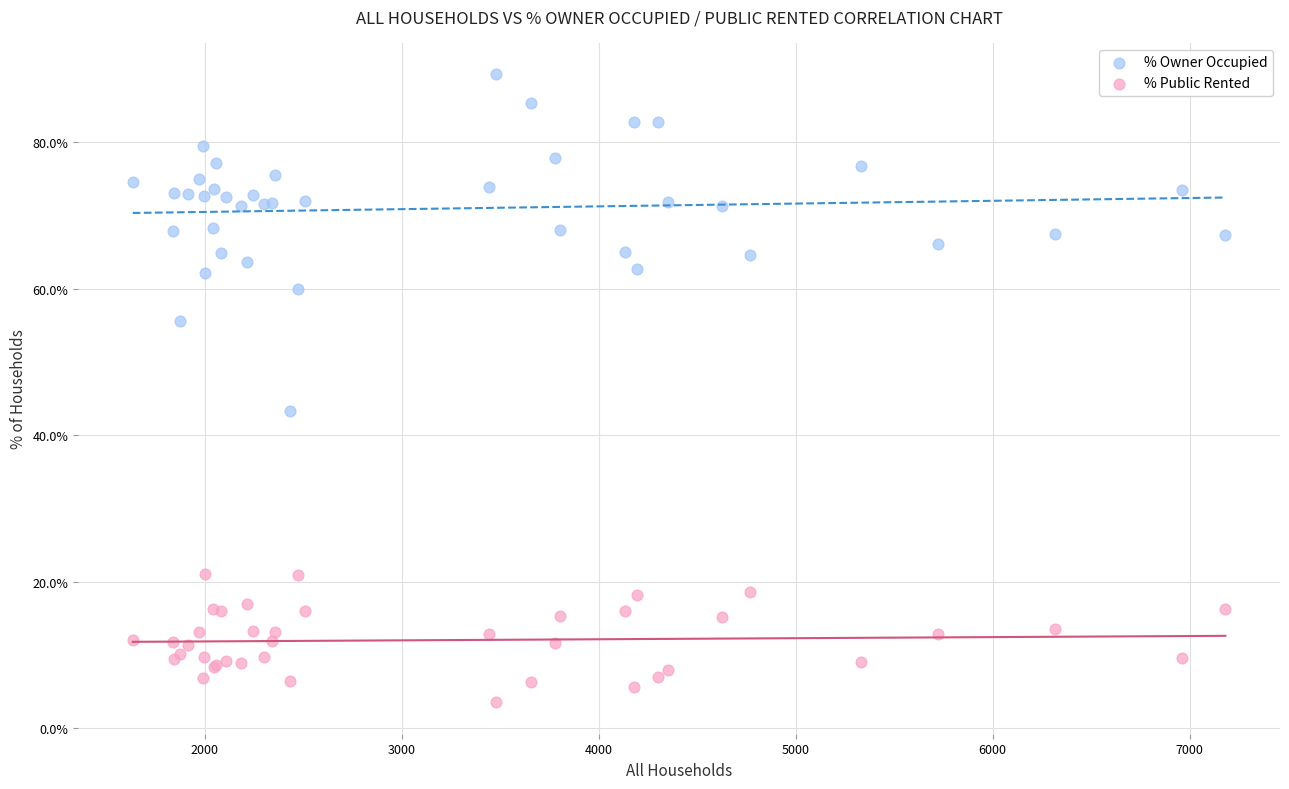

Across all series, what Y value is closest to 46?

43.2